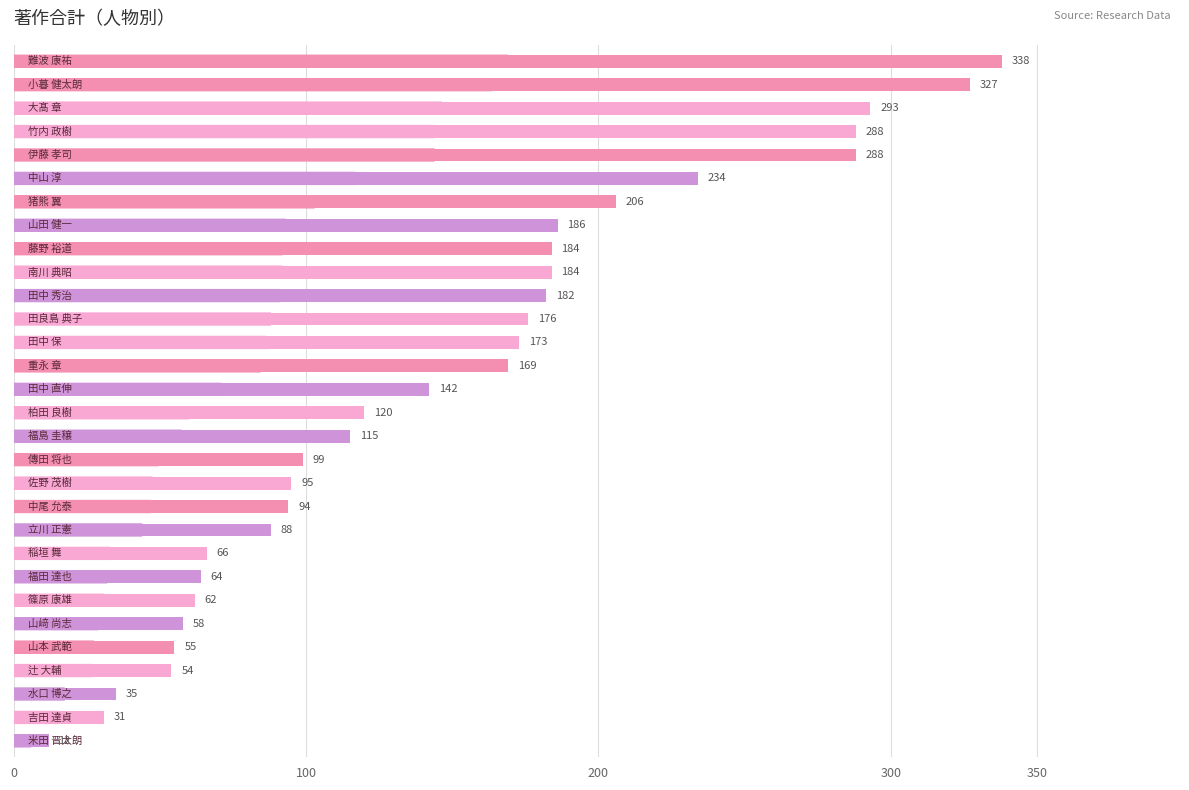

What is the smallest value displayed?

12